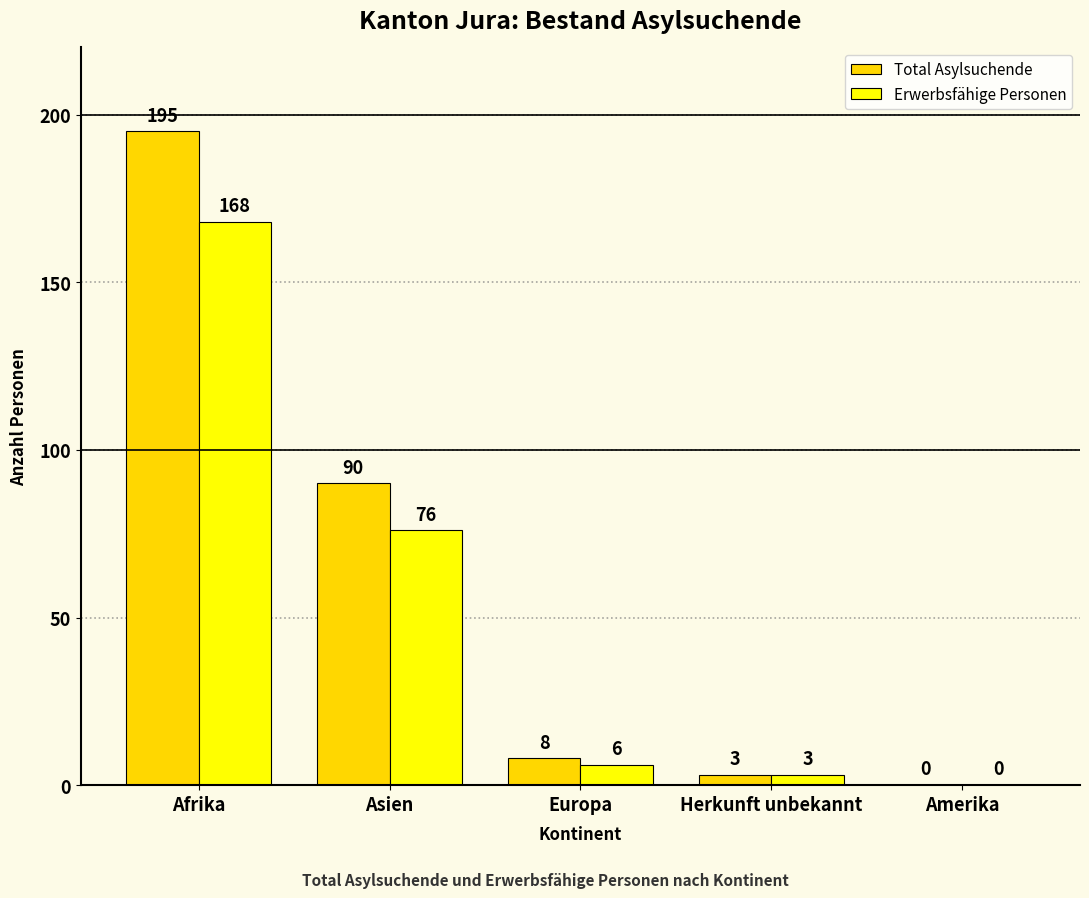

What are all the series names shown in the legend?

Total Asylsuchende, Erwerbsfähige Personen